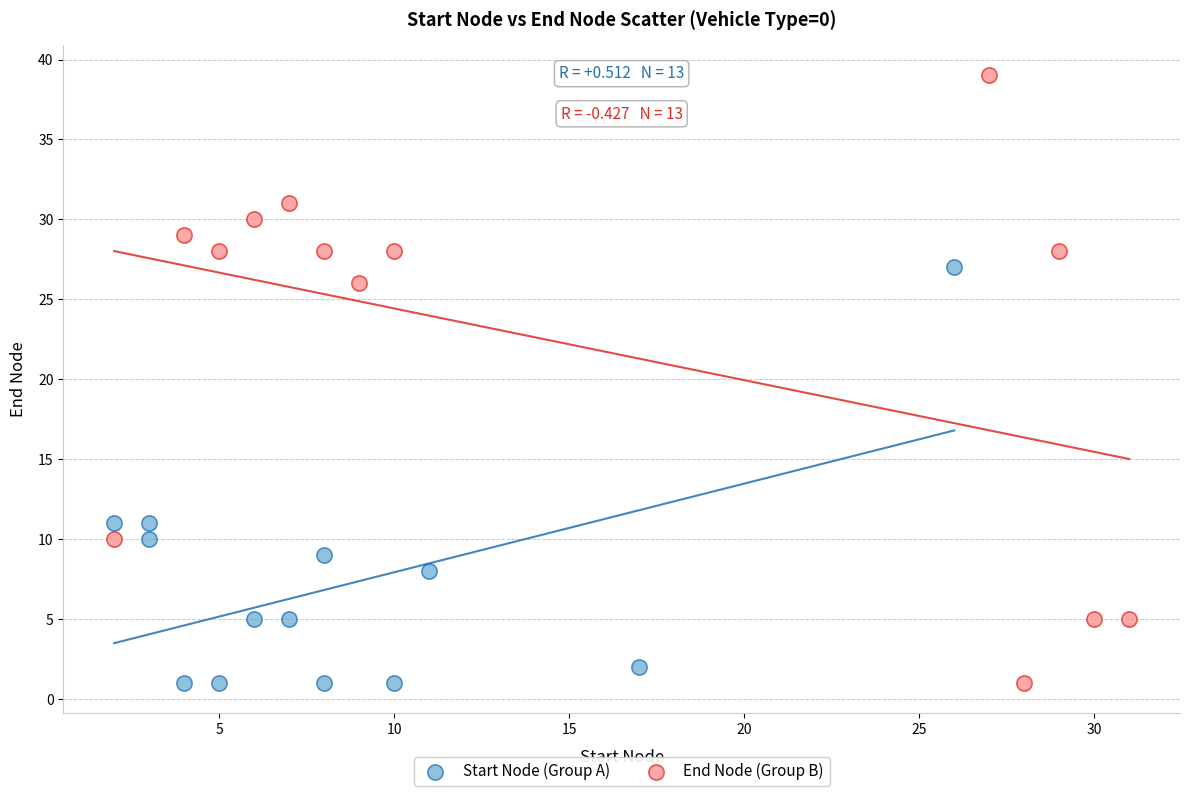

Which series has the widest spread of Y values?

End Node (Group B)